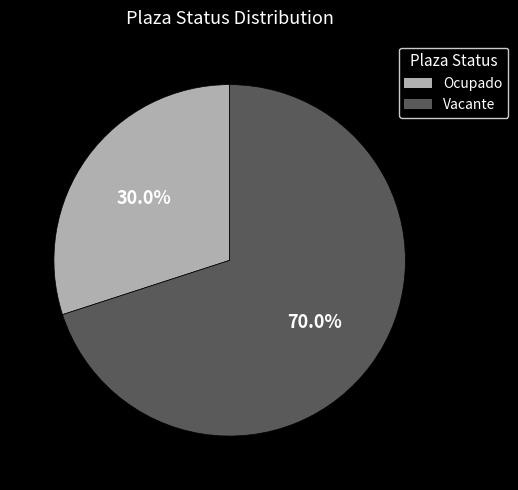

What is the ratio of the value at Vacante to the value at Ocupado?

2.3